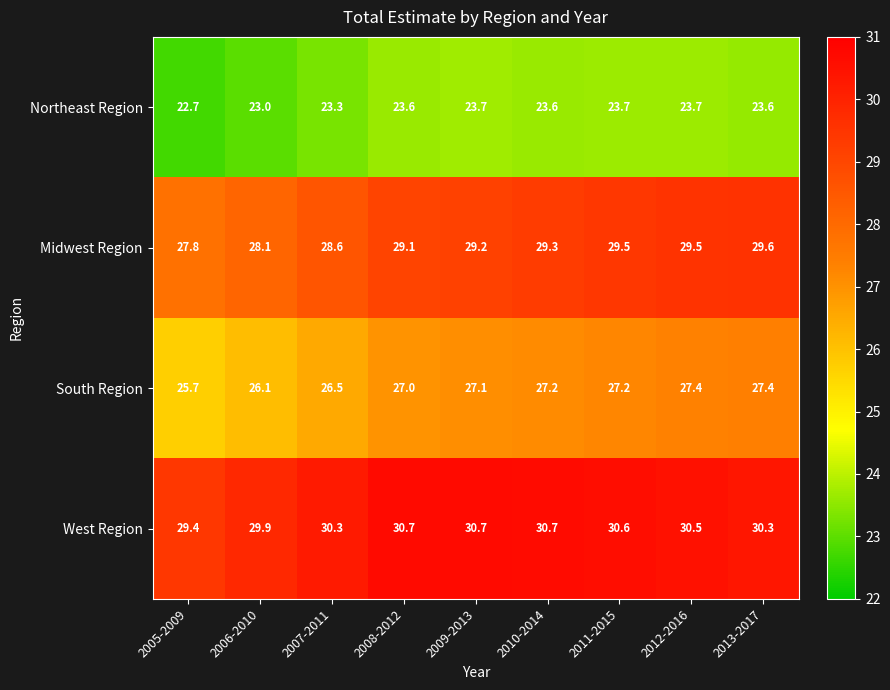

Is the value of West Region at 2011-2015 greater than the value of Northeast Region at 2010-2014?

Yes